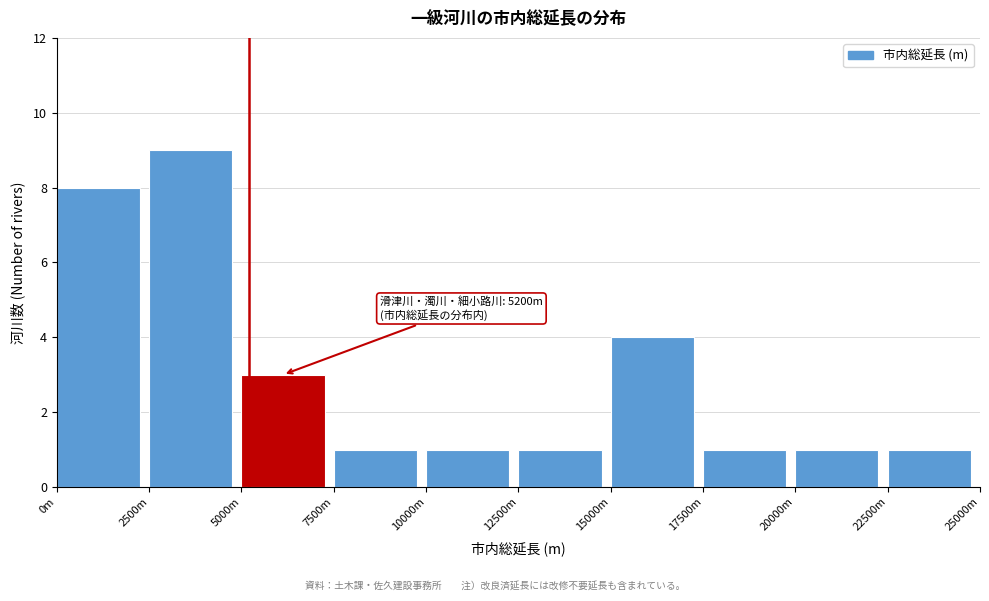

Reading right to left, extract all data points from this chart.

22500m=1	20000m=1	17500m=1	15000m=4	12500m=1	10000m=1	7500m=1	5000m=3	2500m=9	0m=8